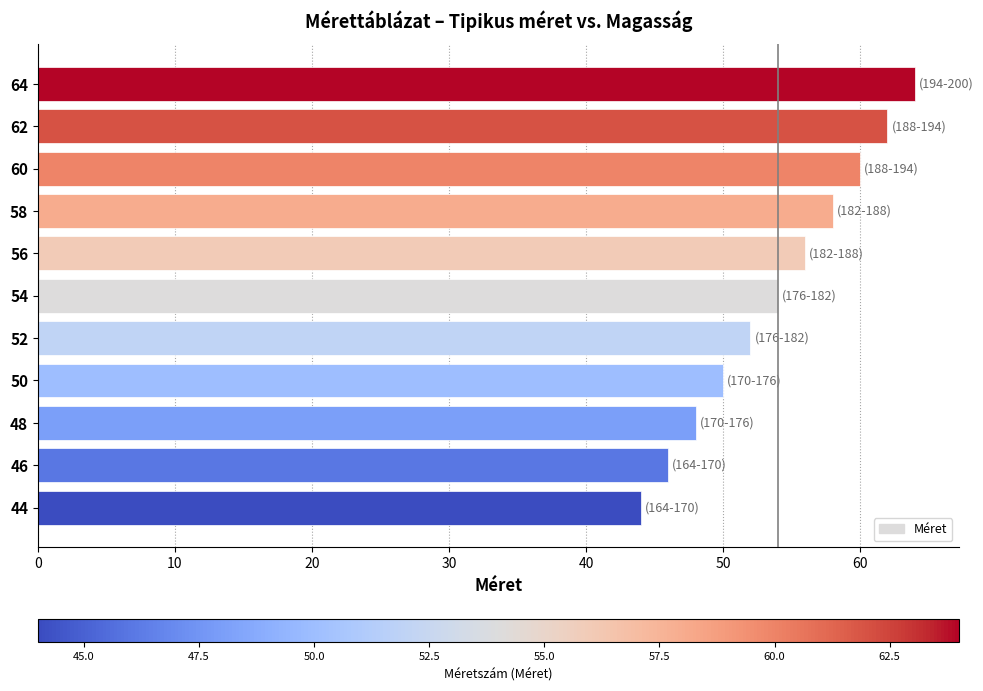

Rank the categories by value from highest to lowest.

64, 62, 60, 58, 56, 54, 52, 50, 48, 46, 44